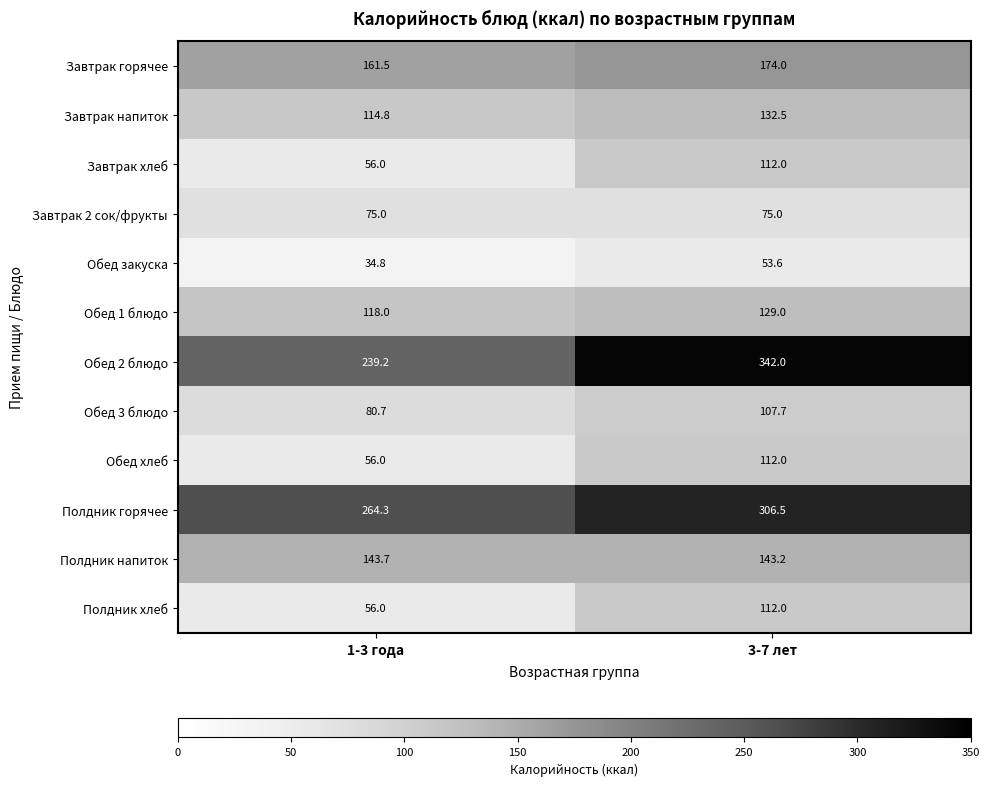

Rank the categories by Завтрак хлеб value from highest to lowest.

3-7 лет, 1-3 года